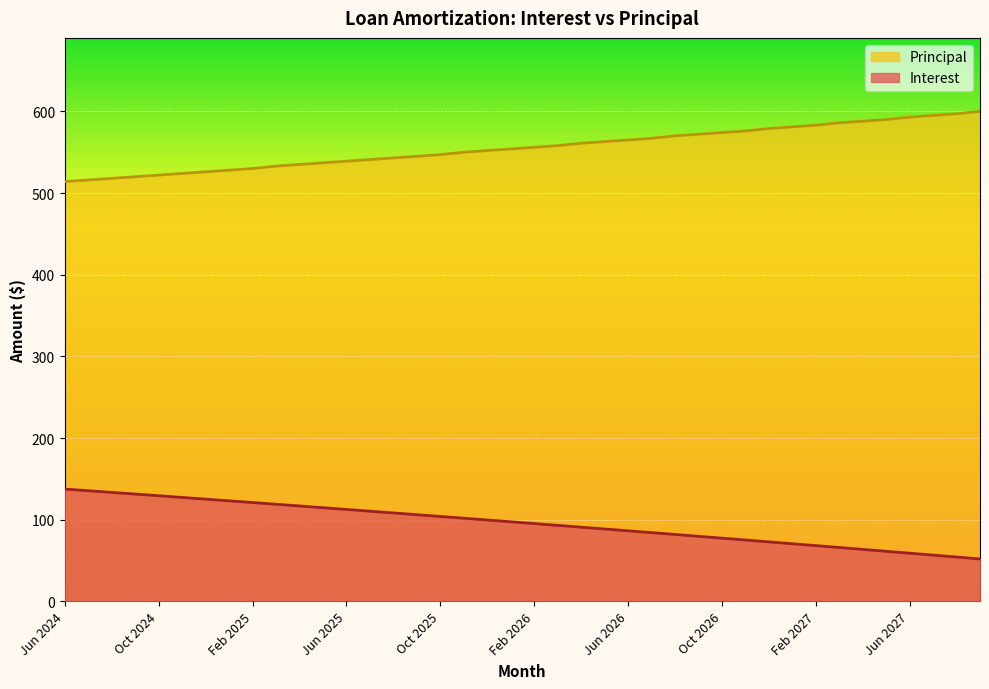

True or false: Interest has a value of 75.5 at May 2025.

False